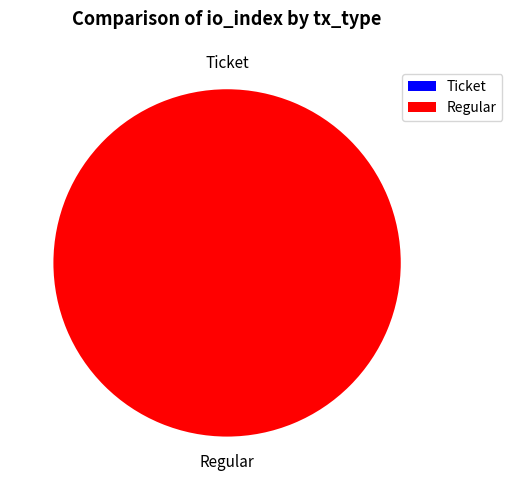

To the nearest percent, what is the difference between the Ticket and Regular slice percentages?

100%